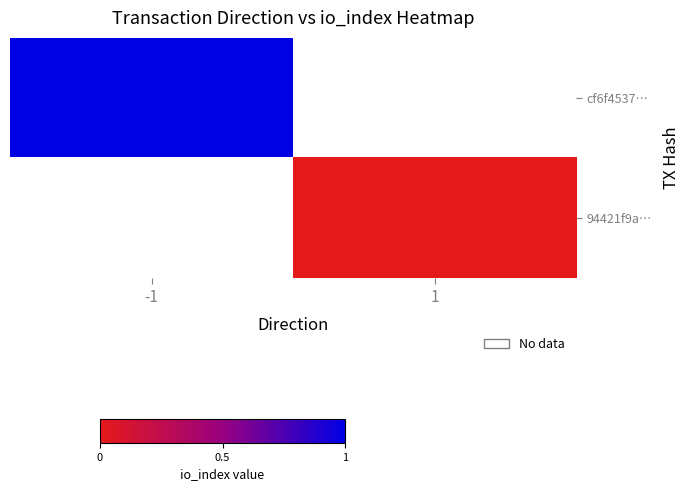

How many positive values does the cf6f4537… series have?

1